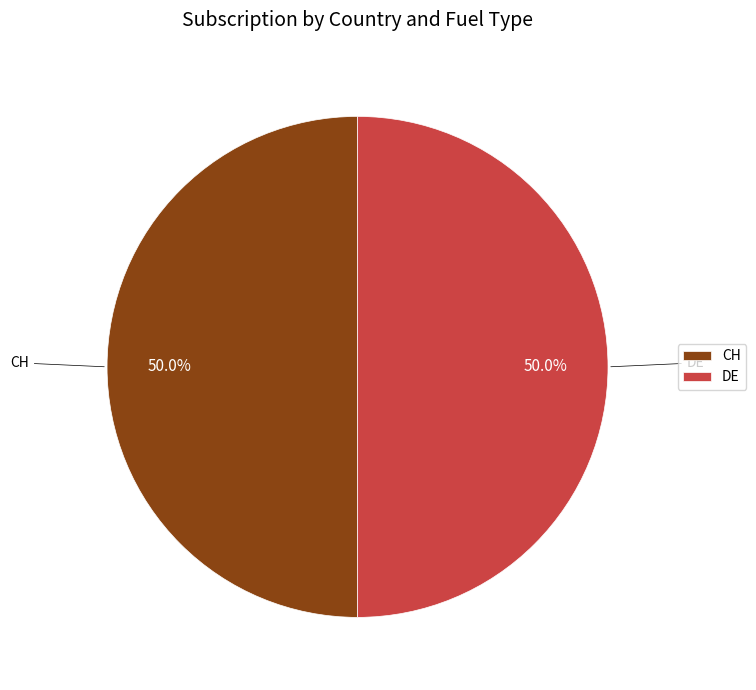

What is the ratio of the value at CH to the value at DE?

1.0